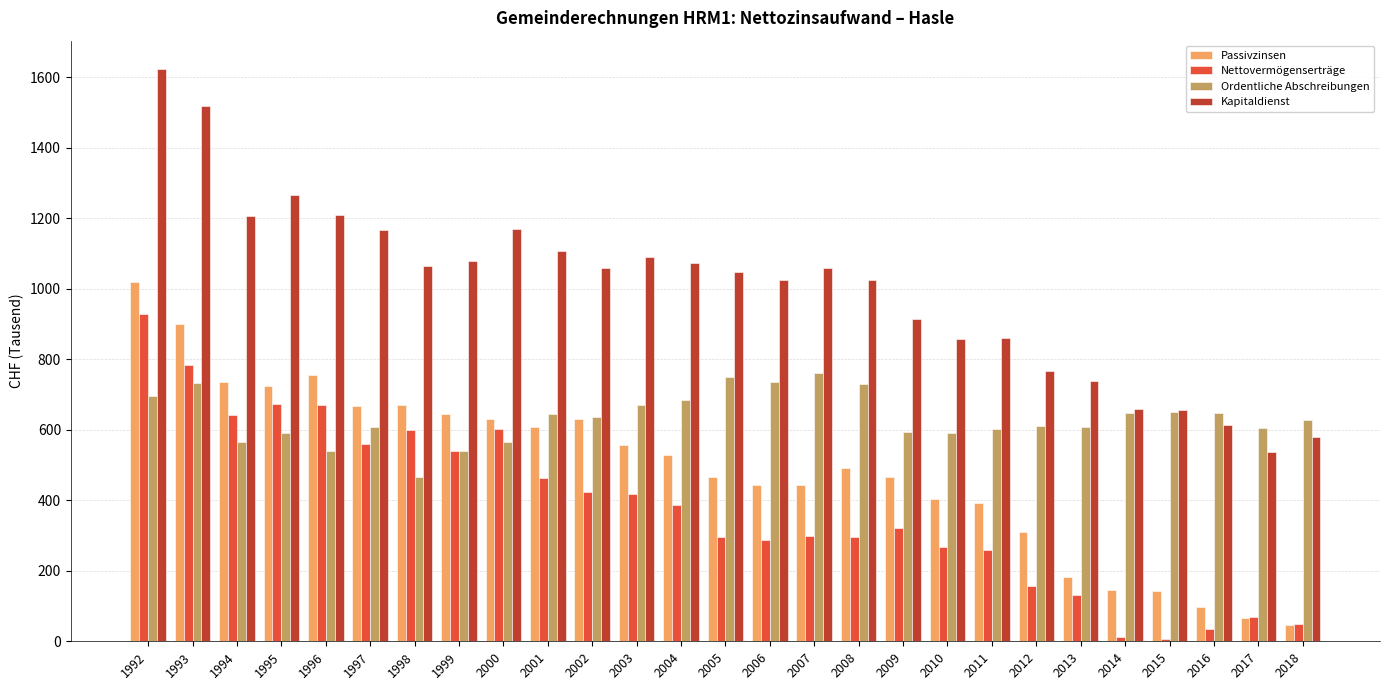

What is the minimum value shown in the chart?

5.5